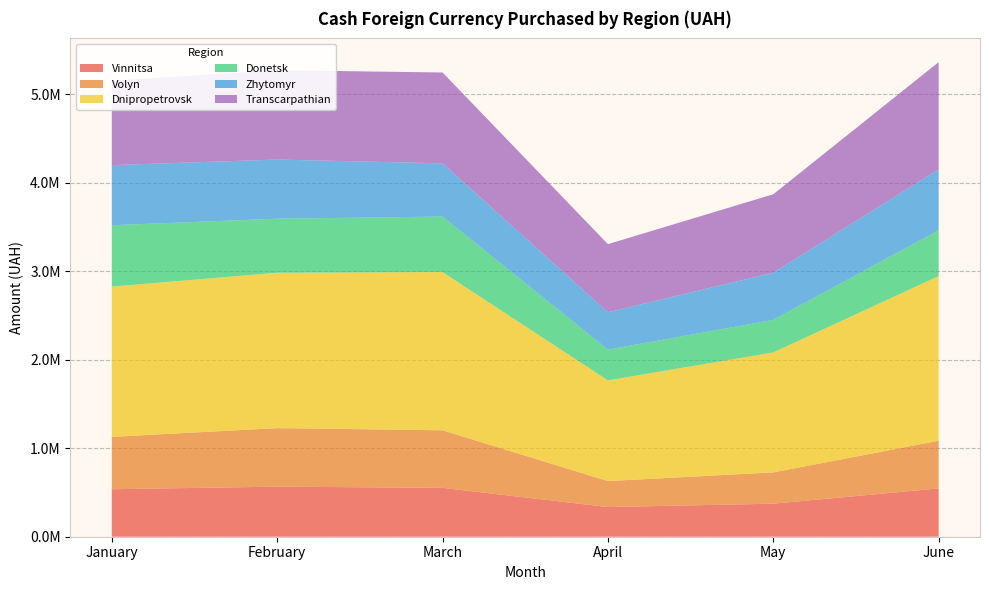

Reading left to right, what are all the values shown in this chart?

Vinnitsa: January=536575.0	February=565660.1	March=552130.5	April=335404.6	May=373244.5	June=545751.5
Volyn: January=591872.4	February=661833.2	March=650912.6	April=293588.7	May=353909.6	June=539054.7
Dnipropetrovsk: January=1698312.8	February=1756434.9	March=1788029.5	April=1137973.5	May=1355953.2	June=1861491.5
Donetsk: January=693515.3	February=610435.8	March=627465.8	April=347383.1	May=367768.9	June=516942.5
Zhytomyr: January=680011.8	February=668576.3	March=601797.8	April=422947.7	May=532956.3	June=689733.2
Transcarpathian: January=954390.8	February=1009602.6	March=1026597.7	April=769464.1	May=886895.7	June=1211017.7